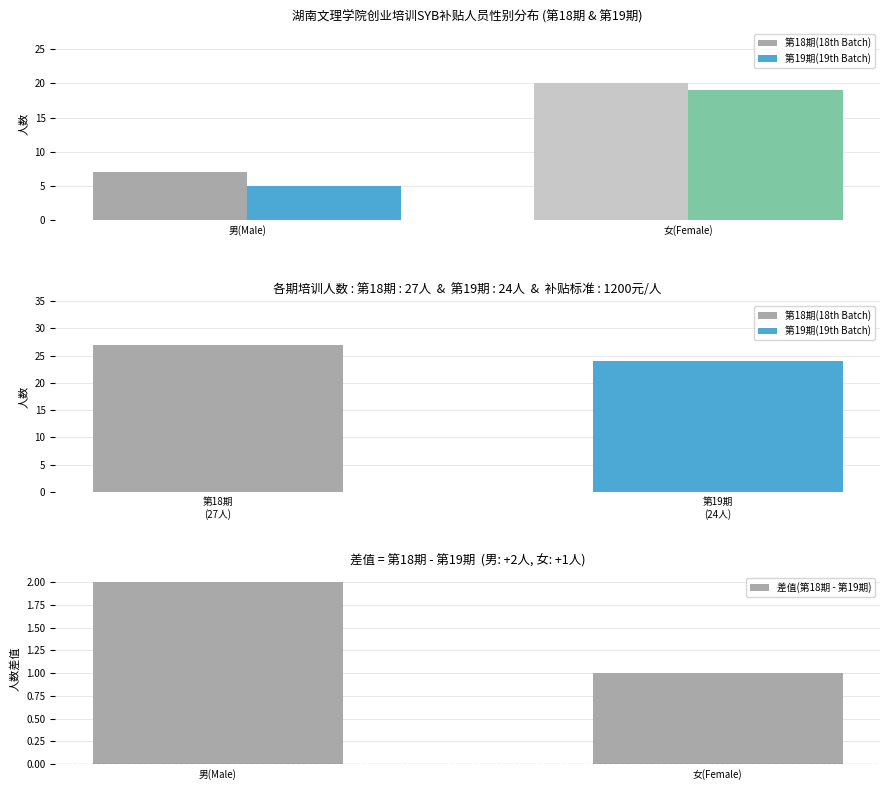

What position from the left is 女(Female)?

2